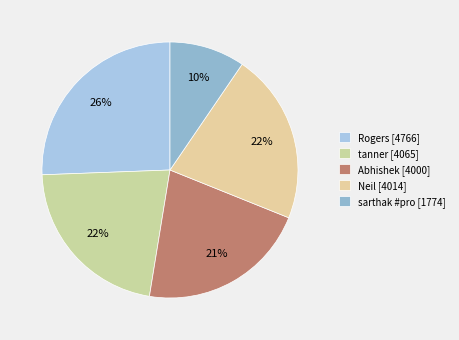

How many segments does this pie chart have?

5